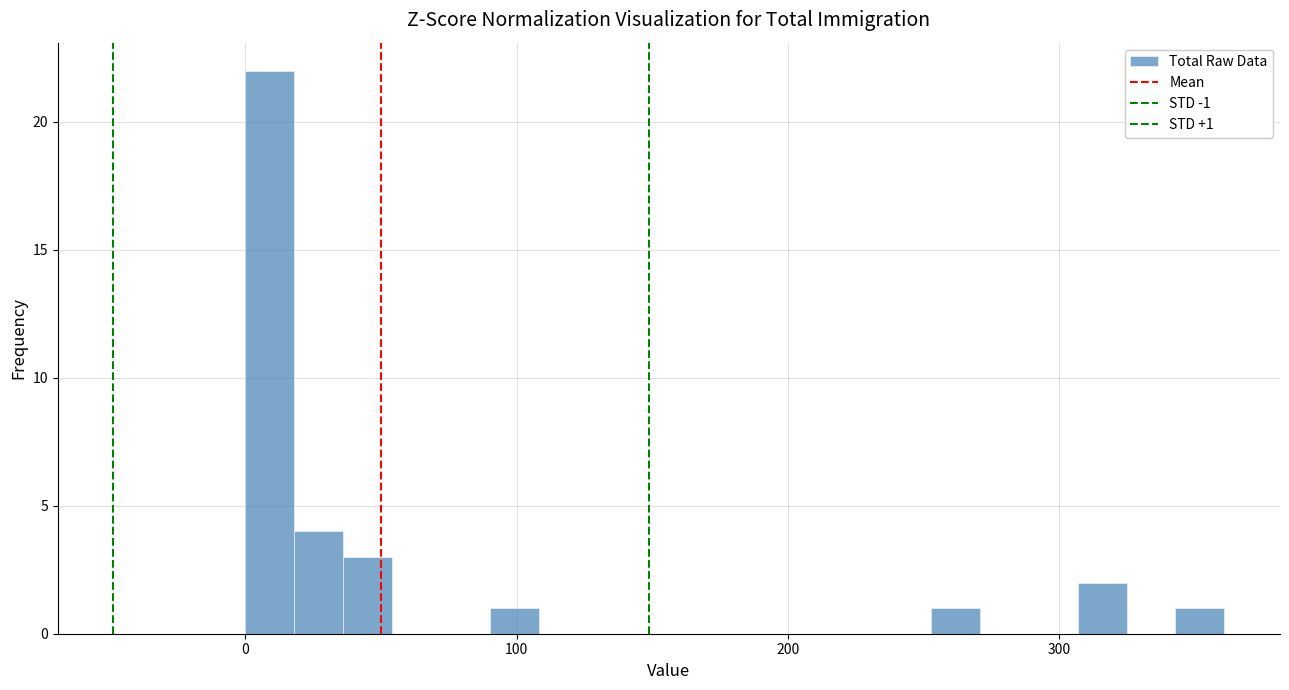

Around what value on the x-axis is the tallest bar? Give the approximate position of its centre, as read against the axis.

10